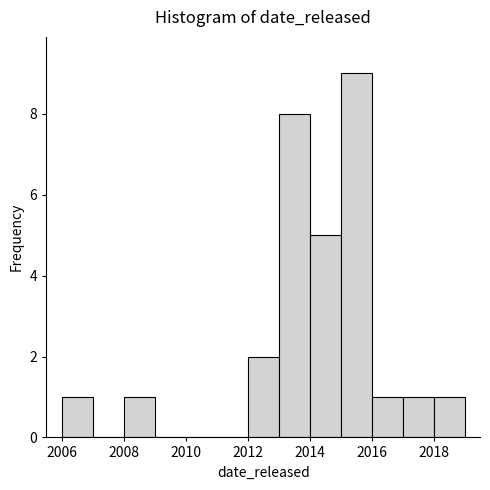

Which range on the x-axis has the tallest bar?

2015 to 2016